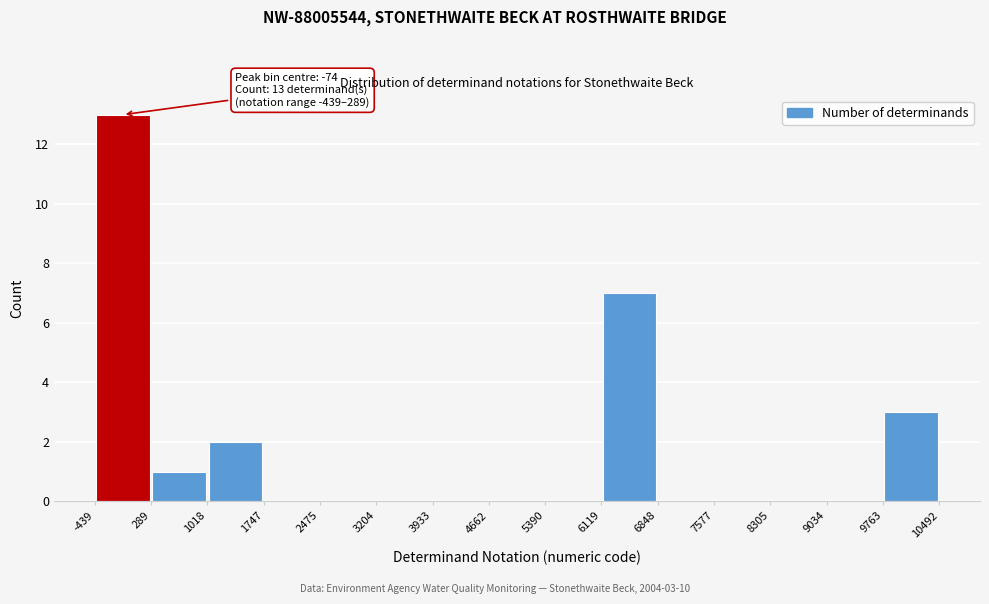

Over which range of the x-axis is the bar tallest?

-439 to 289